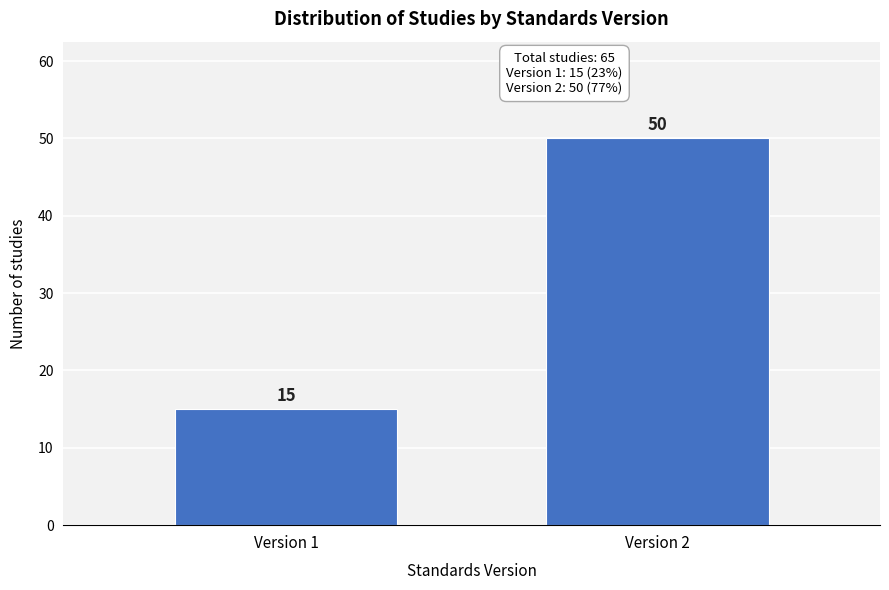

Reading left to right, what are all the values shown in this chart?

15	50